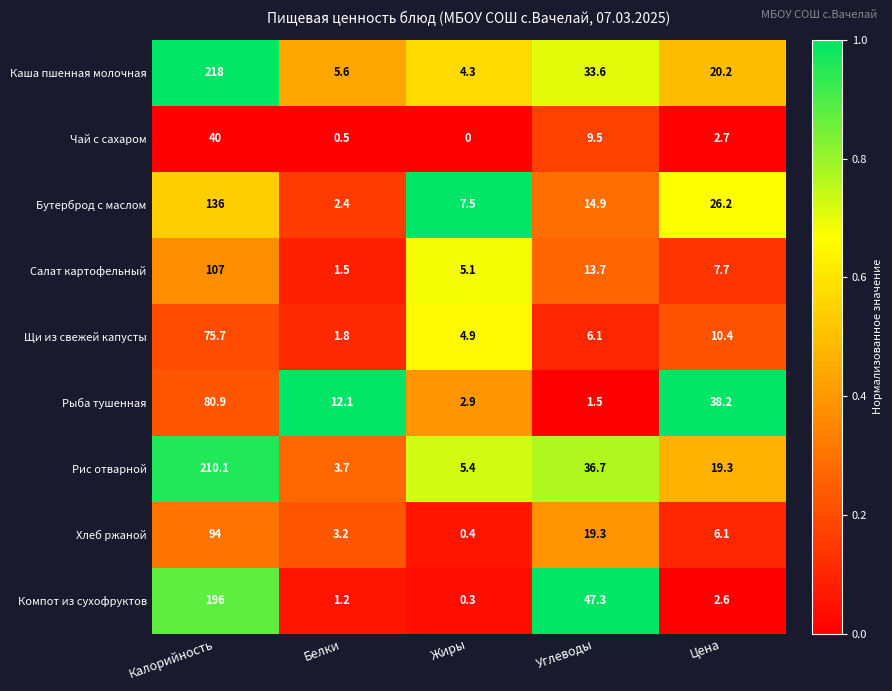

Which series has the largest total across all categories?

Каша пшенная молочная